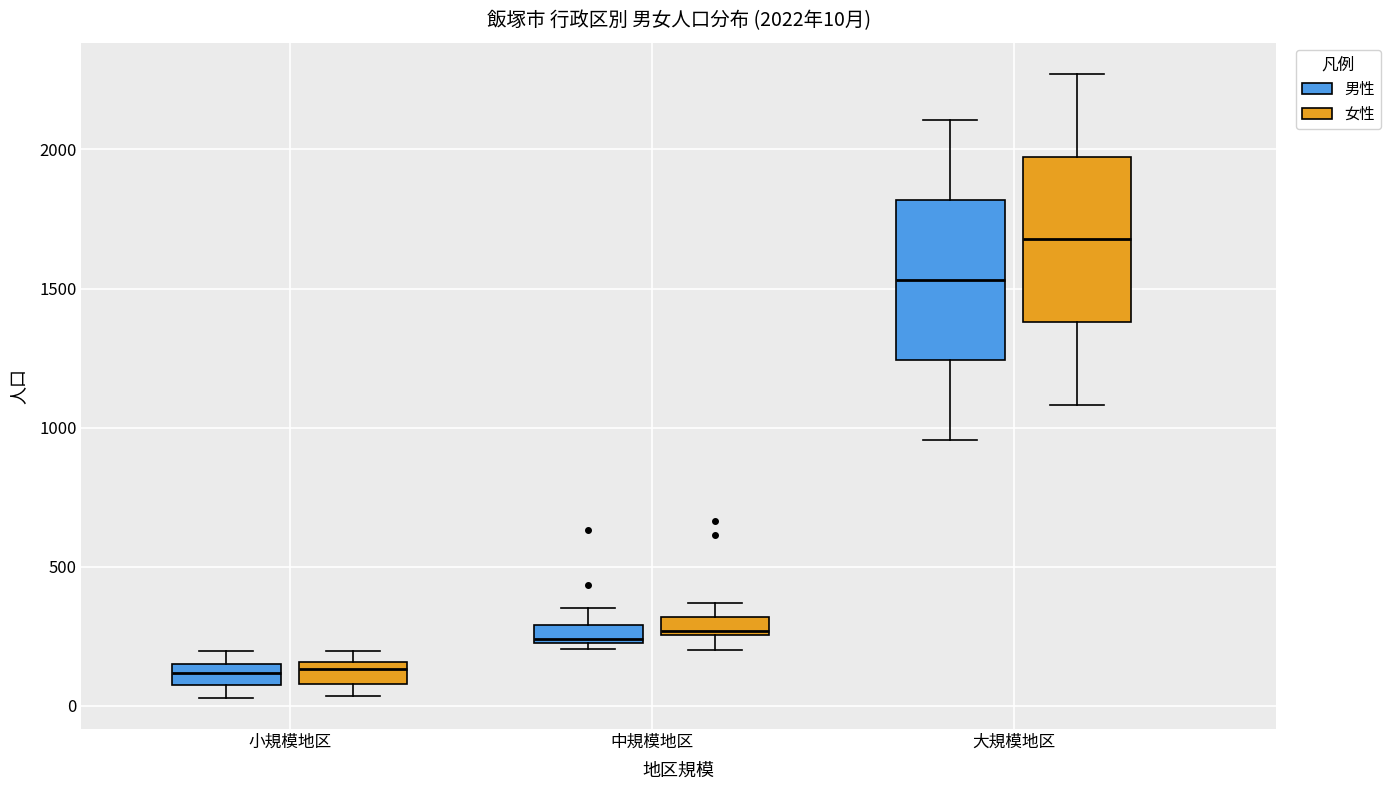

Which box's median line is the highest?

大規模地区 (女性)